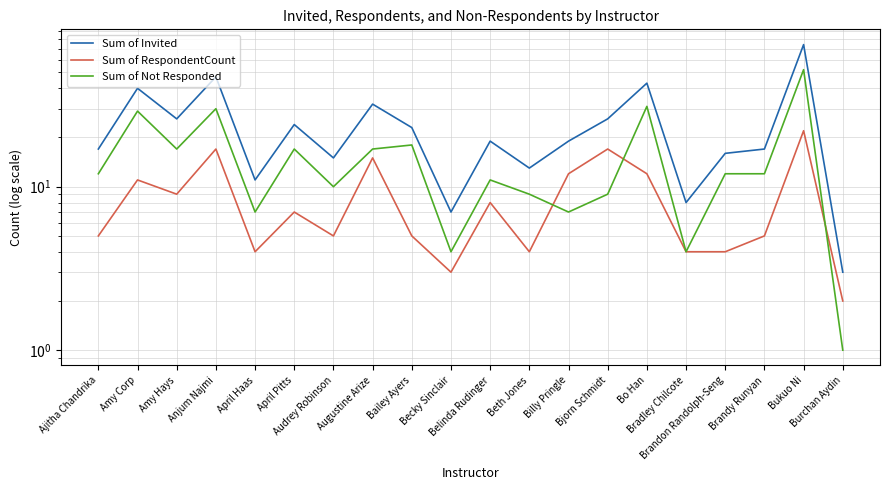

At which label does Sum of RespondentCount reach its minimum?

Burchan Aydin